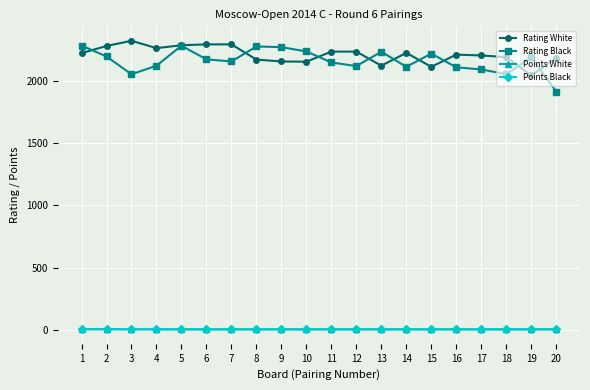

What is the maximum value shown in the chart?

2319.0